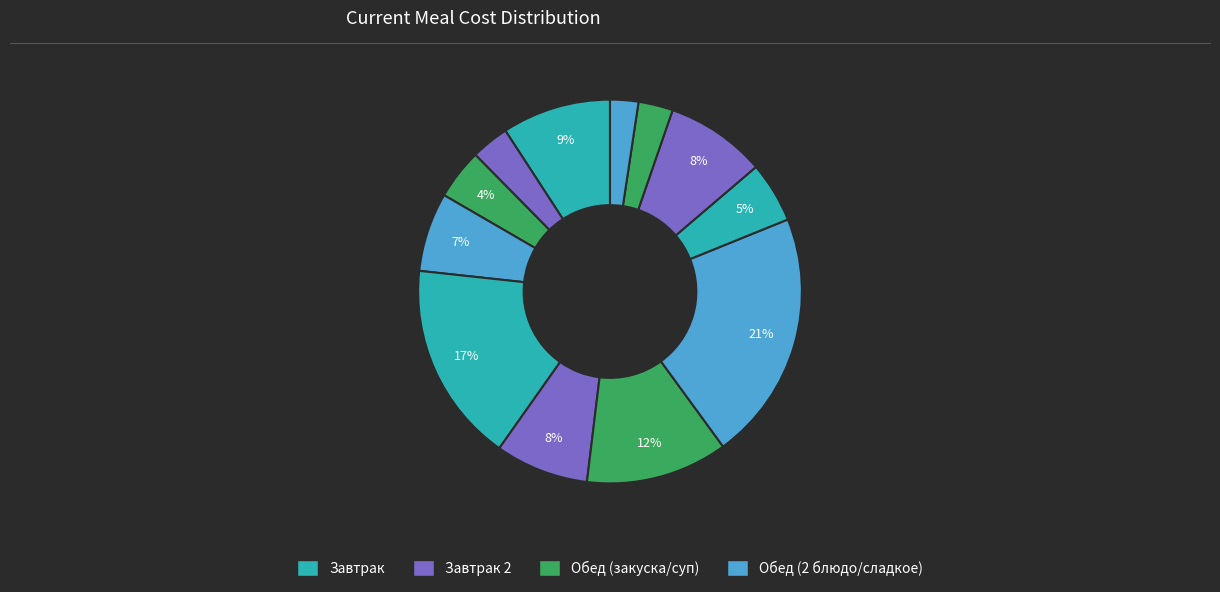

How many slices are in this pie chart?

12